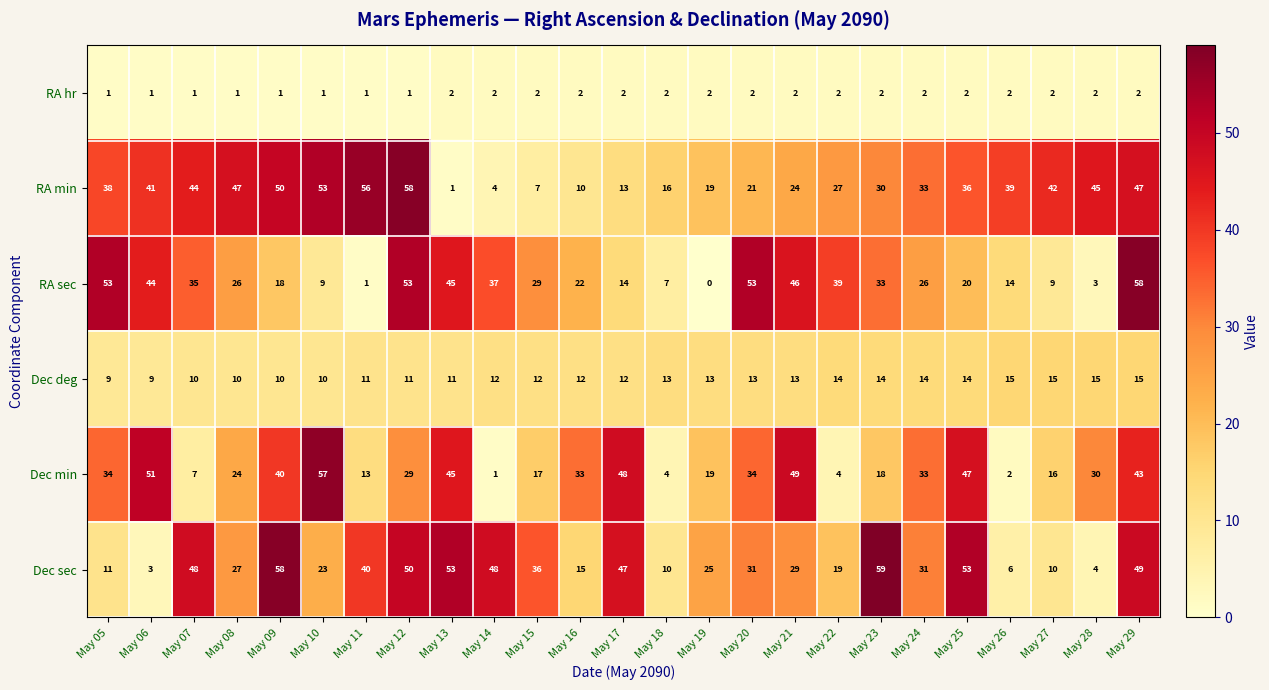

Rank the series at May 21 from highest to lowest value.

Dec min, RA sec, Dec sec, RA min, Dec deg, RA hr